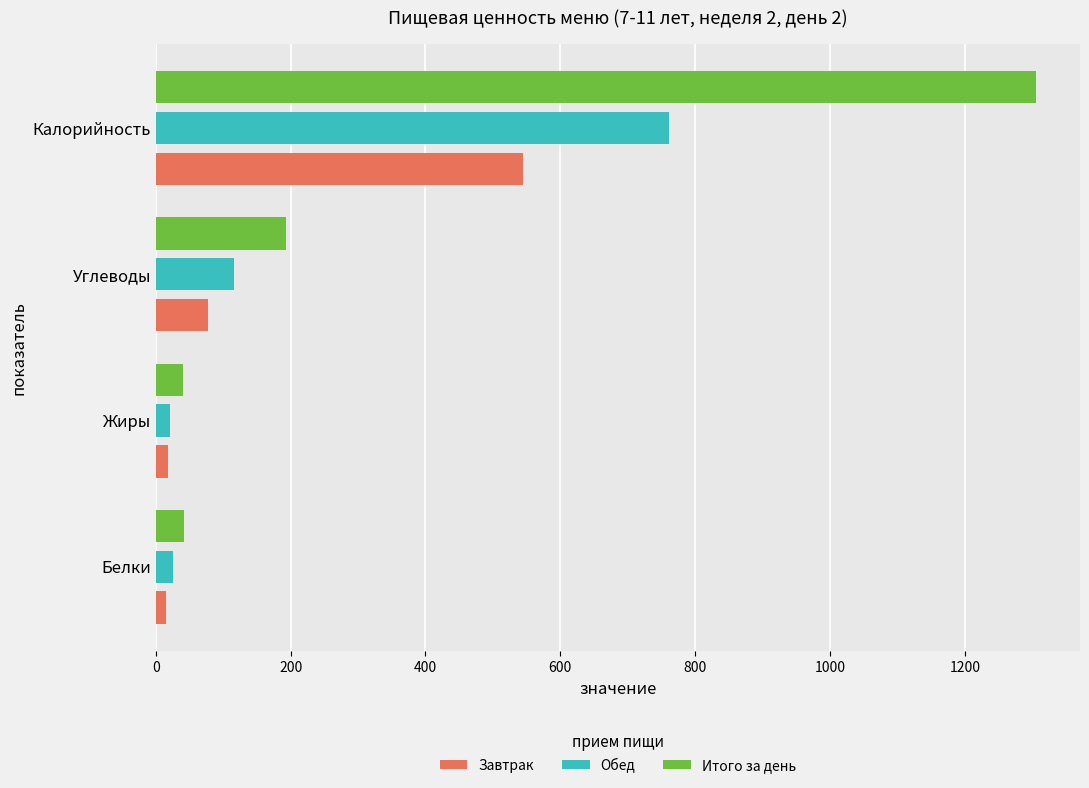

Rank the series by their average value, from highest to lowest.

Итого за день, Обед, Завтрак